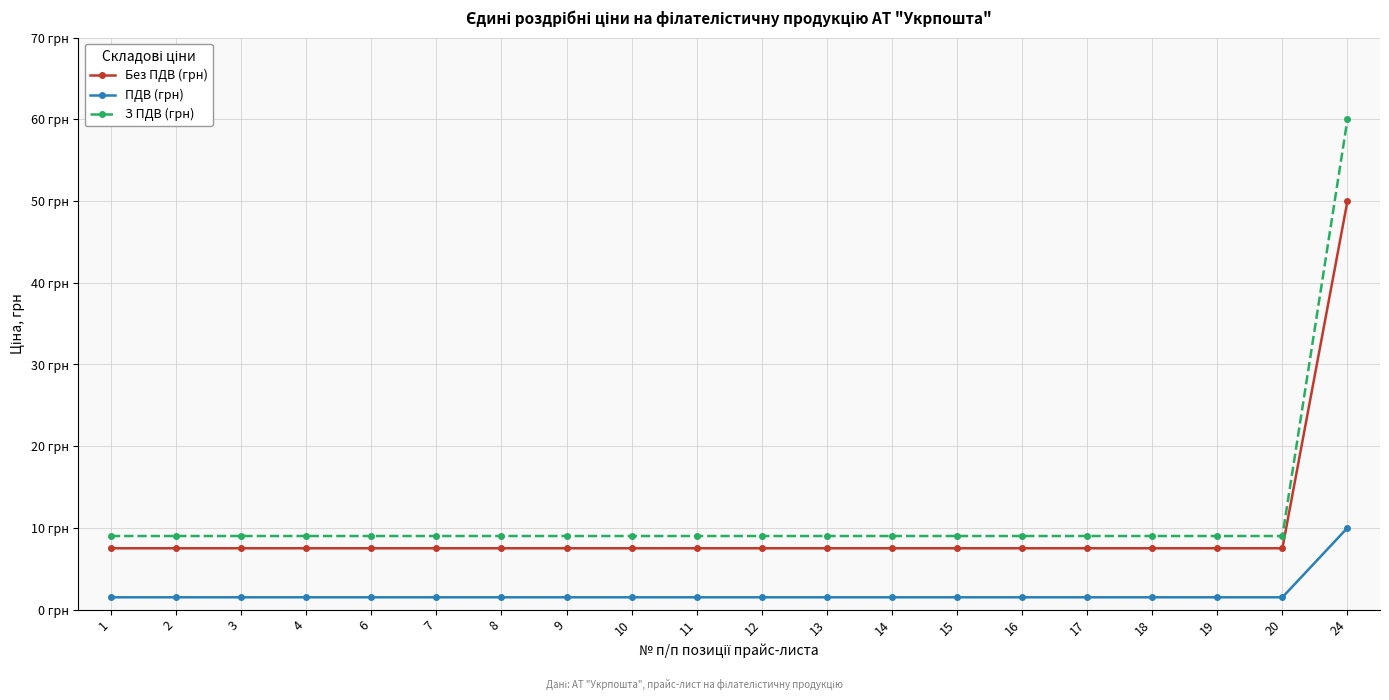

What is the value of the ПДВ (грн) point at the 12th from the left?

1.5